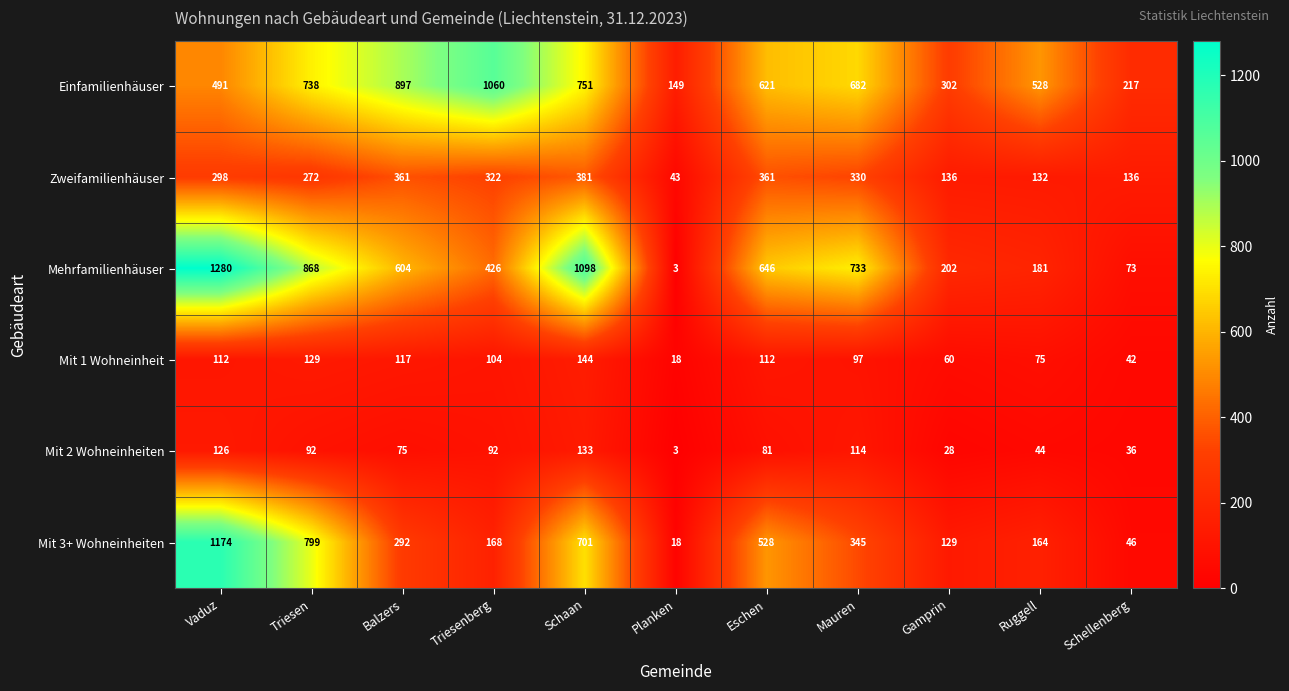

What is the average value of the Mehrfamilienhäuser series?

556